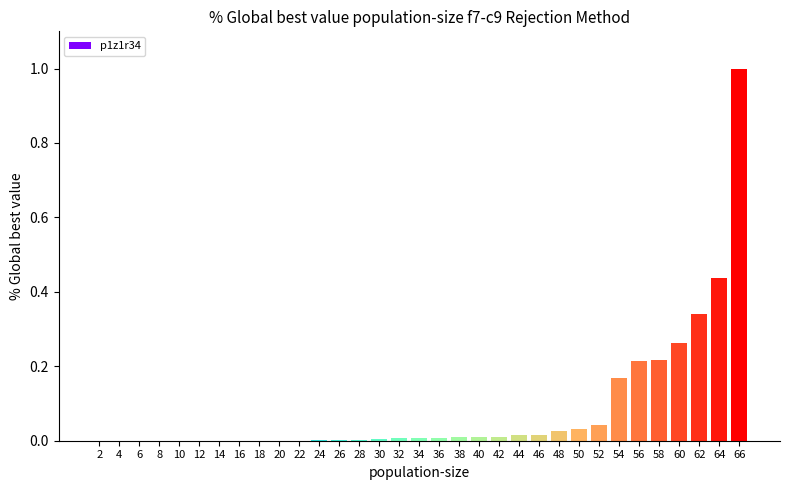

The chart shows a value of 0.0 at 26. True or false?

True